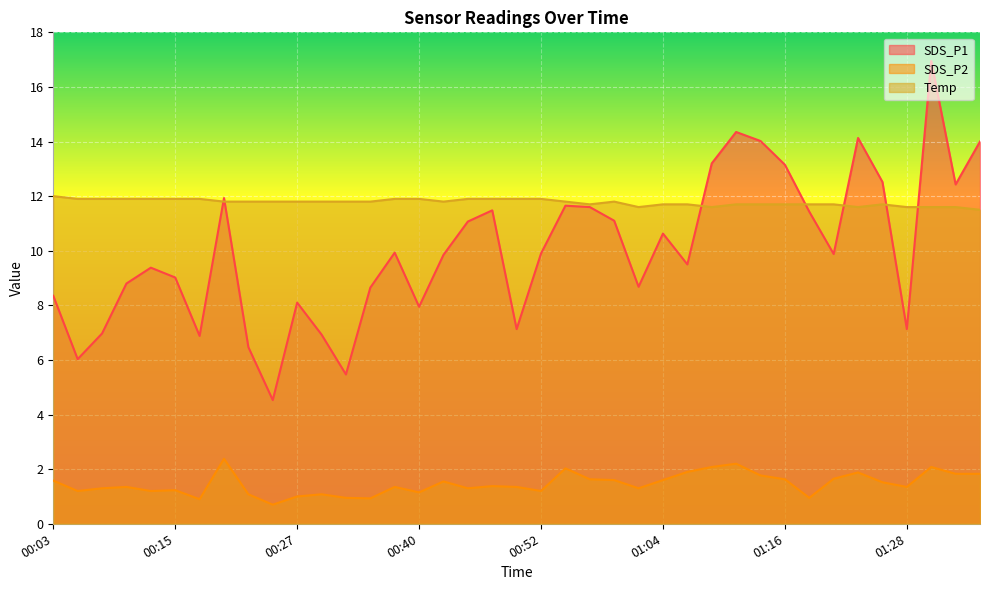

The SDS_P2 series shows 1.9 at 00:12. True or false?

False